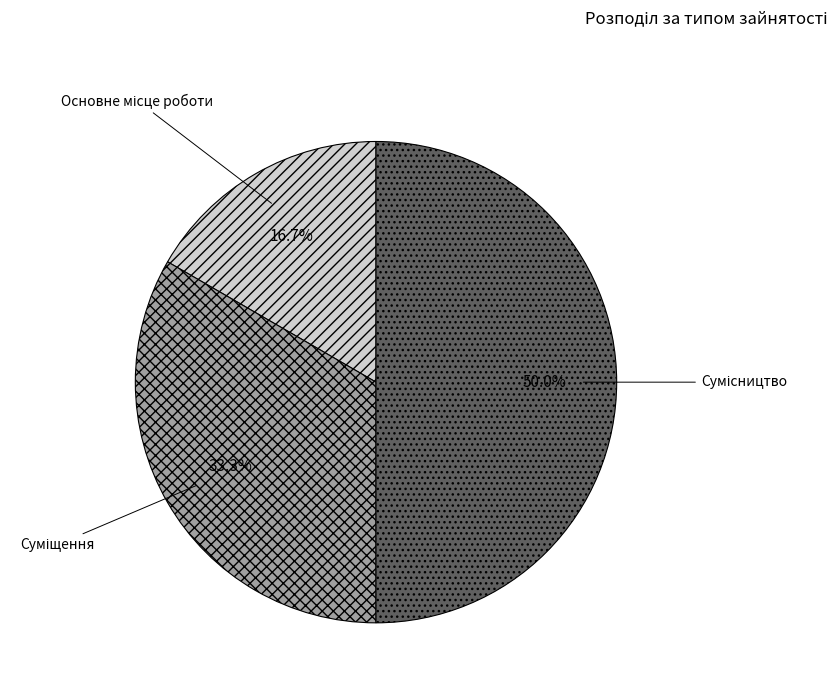

To the nearest percent, what is the difference between the largest and smallest slice percentages?

33%